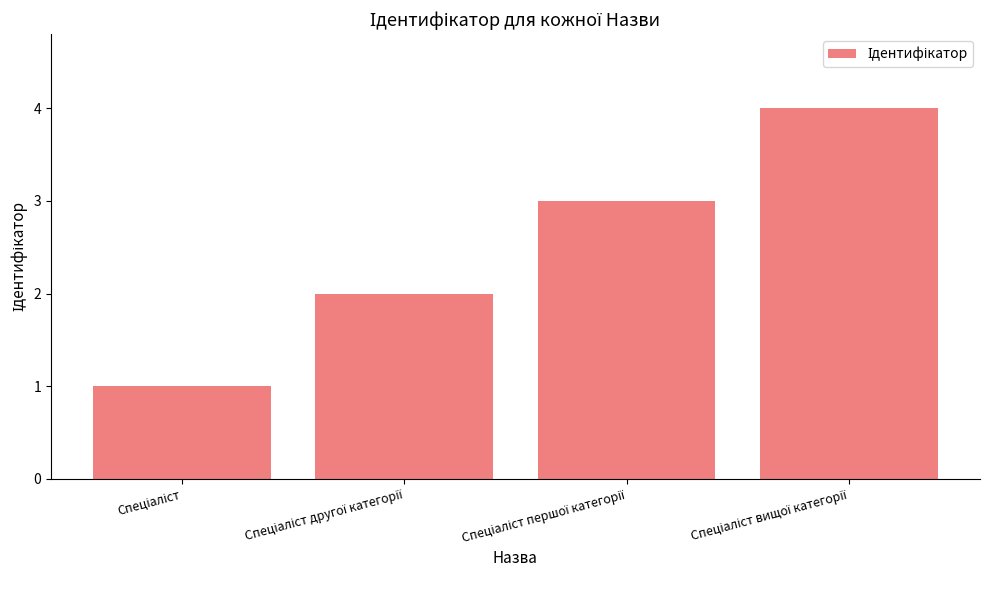

What is the greatest value displayed?

4